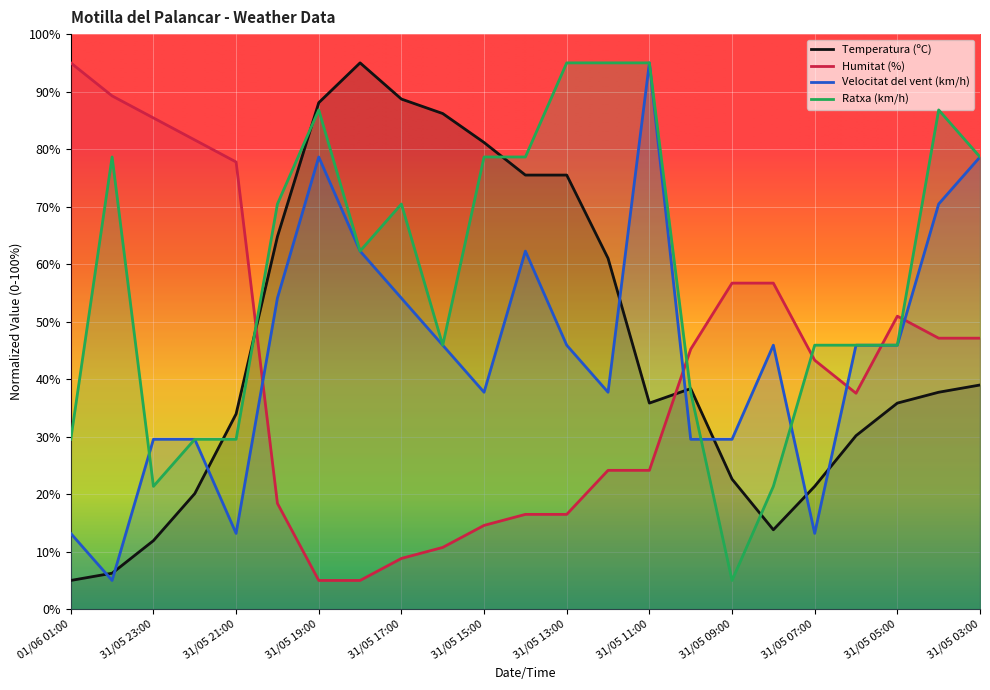

What is the smallest value displayed?

5.0